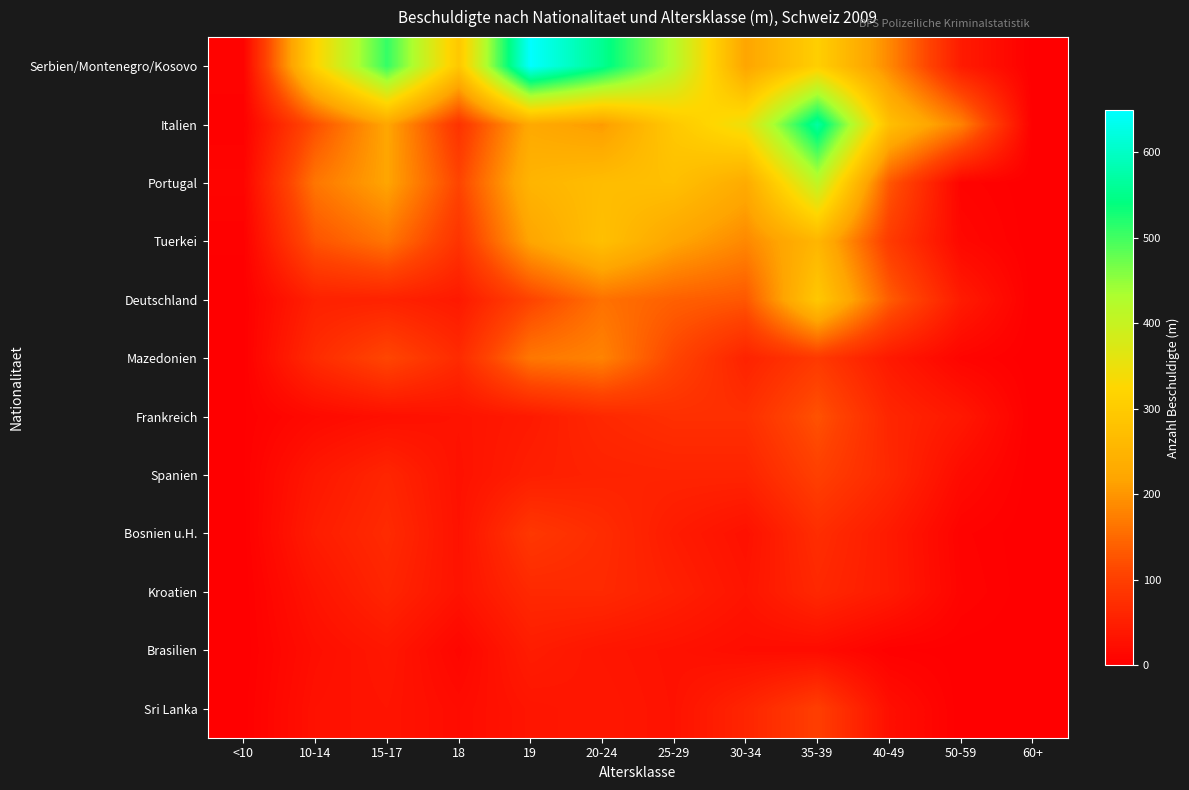

Count the number of categories in the chart.

12